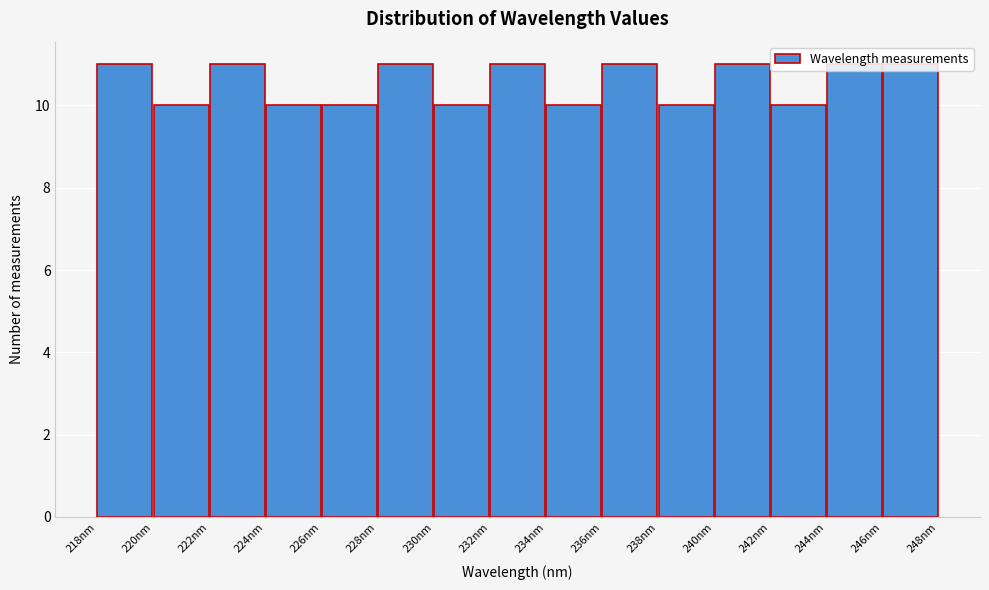

Reading left to right, list every bar in this chart as the range it spans on the x-axis followed by its height. Neither the bar edges nor the heights are printed on the chart, so give them approximately, as read against the axes.

218.0 to 220.0: 11
220.0 to 222.0: 10
222.0 to 224.0: 11
224.0 to 226.0: 10
226.0 to 228.0: 10
228.0 to 230.0: 11
230.0 to 232.0: 10
232.0 to 234.0: 11
234.0 to 236.0: 10
236.0 to 237.8: 11
237.8 to 239.8: 10
239.8 to 241.8: 11
241.8 to 243.8: 10
243.8 to 245.8: 11
245.8 to 247.8: 11